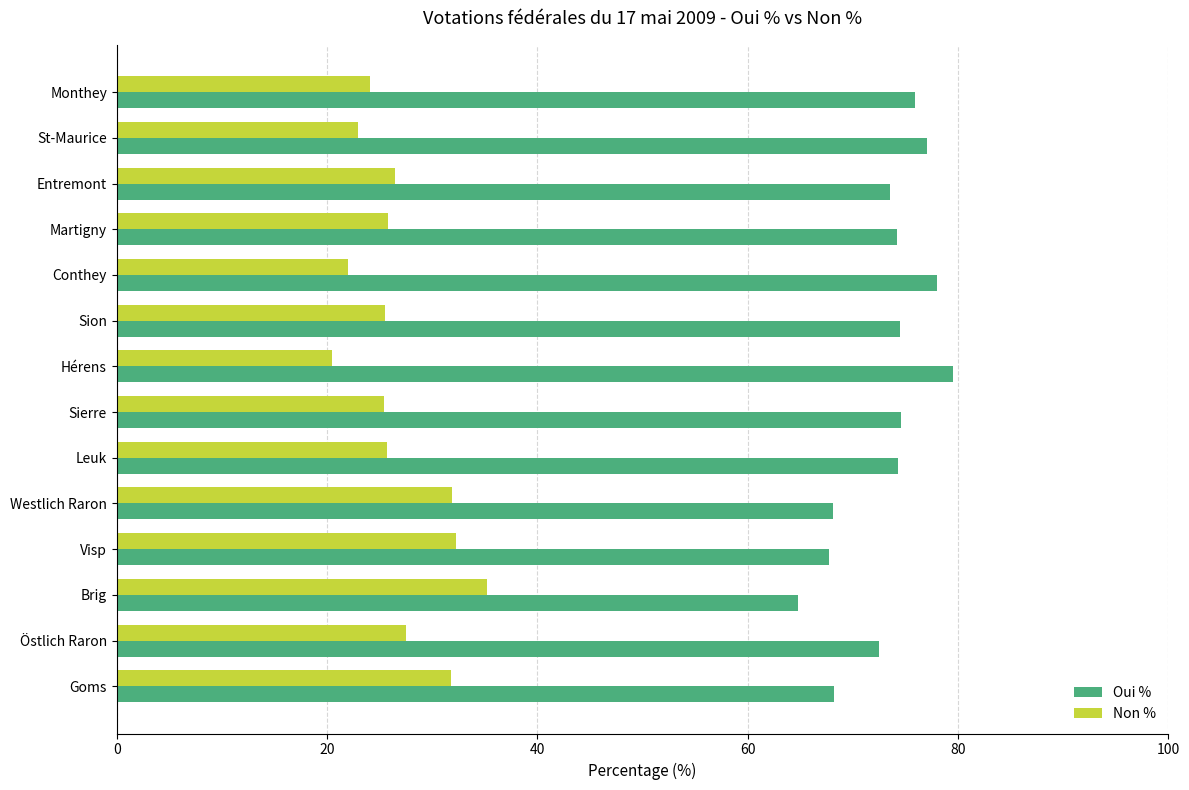

Rank the series by their maximum value, from highest to lowest.

Oui %, Non %